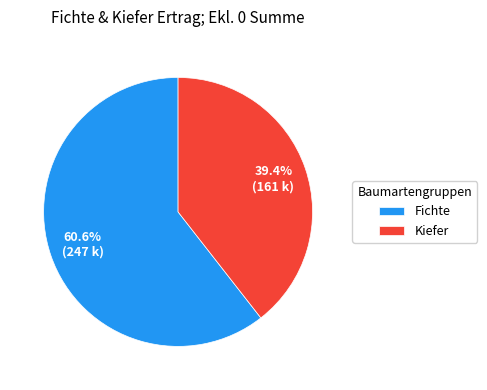

How many slices are in this pie chart?

2